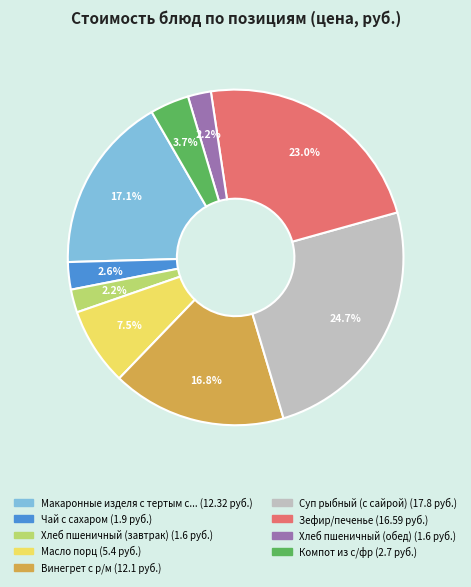

Is there any slice that represents more than half of the pie?

No